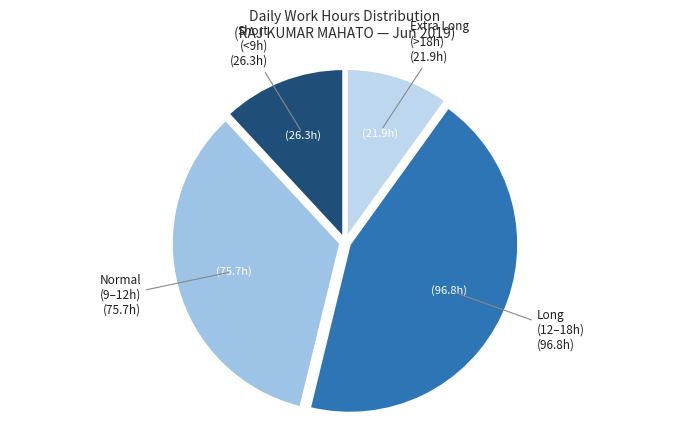

What is the ratio of the value at Extra Long (>18h) to the value at Normal (9–12h)?

0.3